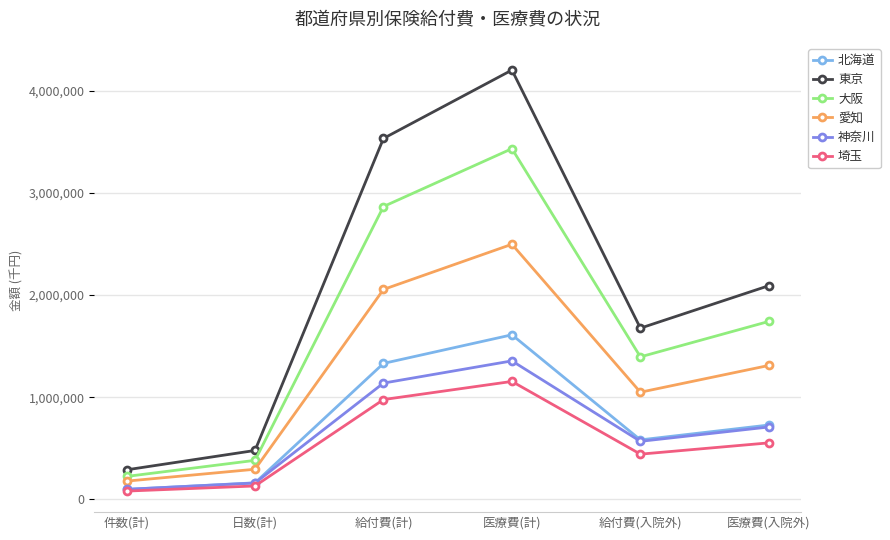

Where is 神奈川 nearest to the value 727117?

医療費(入院外)